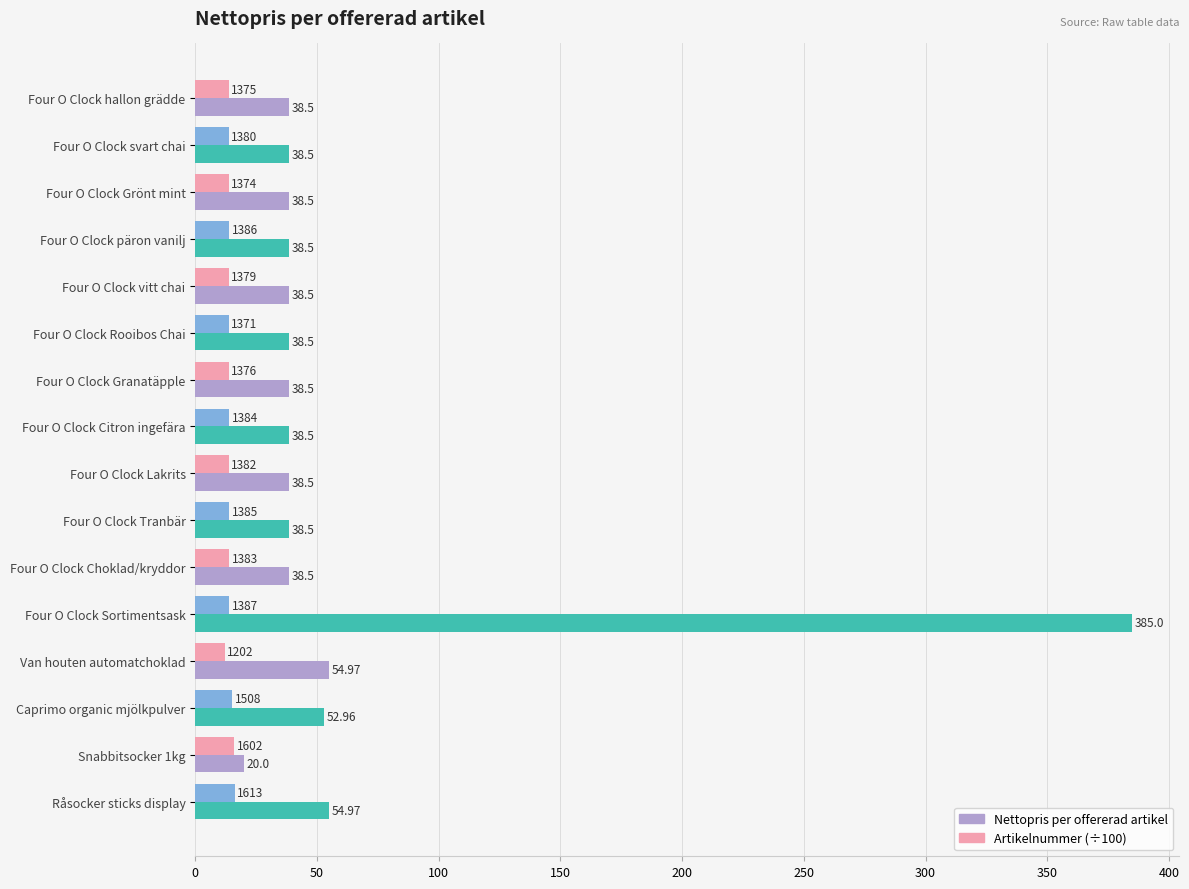

At how many categories does at least one series exceed 279?

1